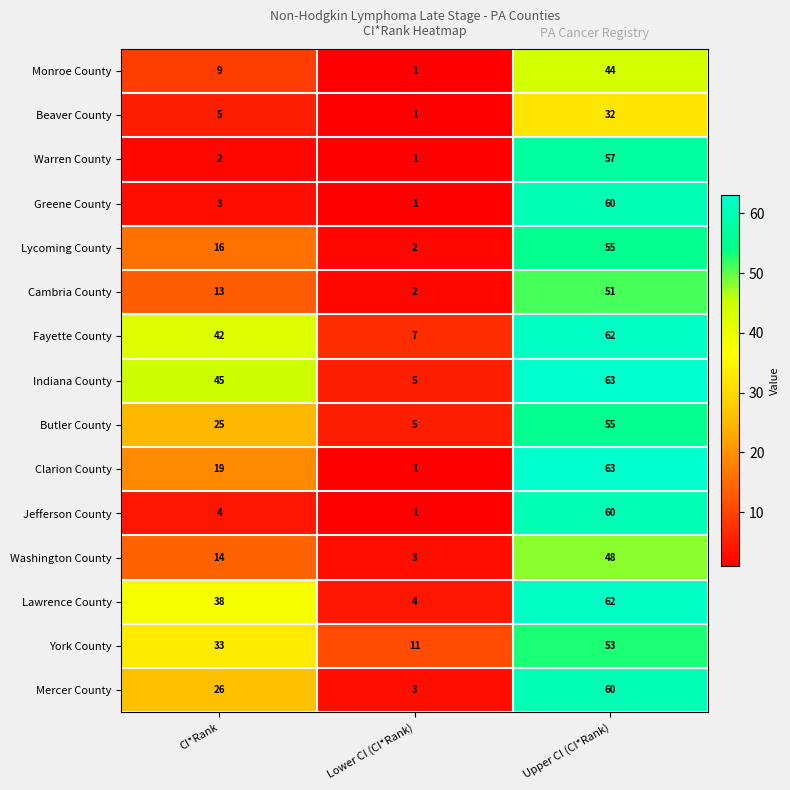

What is the average value of the Mercer County series?

30